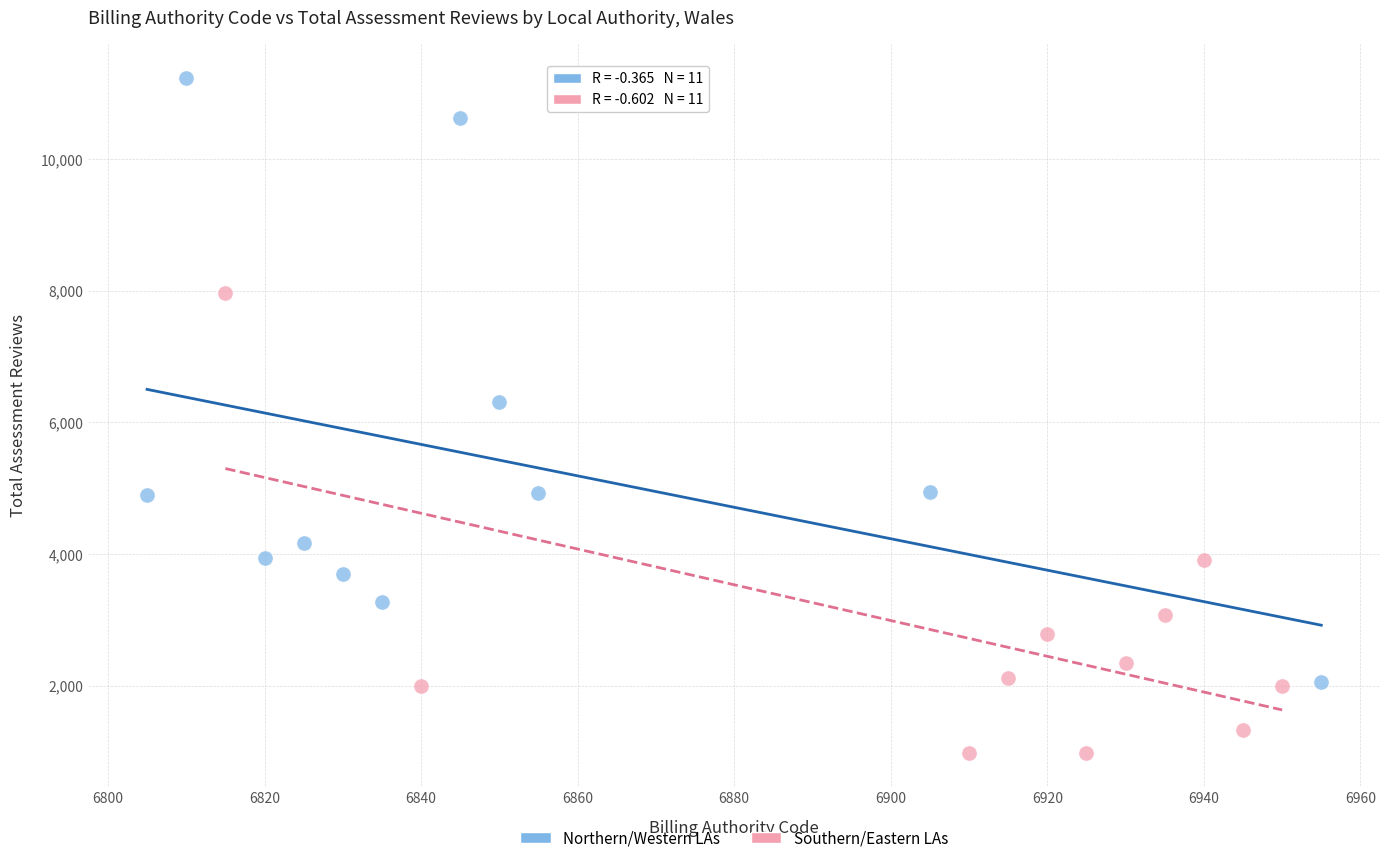

Which series has the widest spread of Y values?

Northern/Western LAs